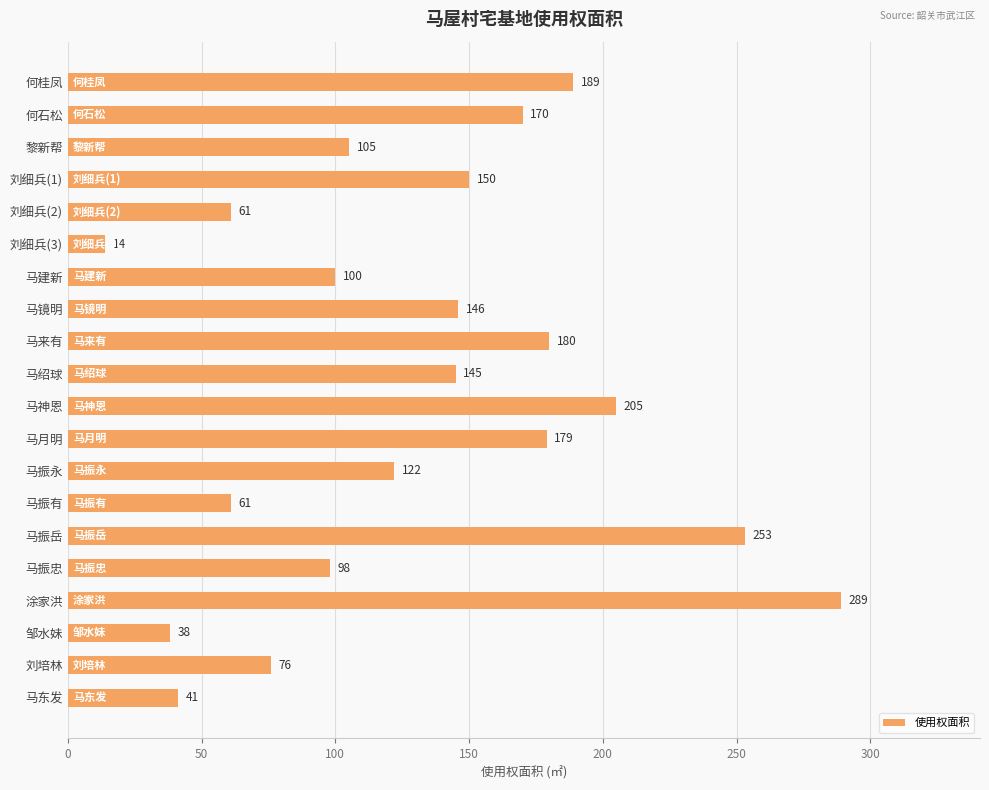

What is the change in value from 马建新 to 马来有?

+80